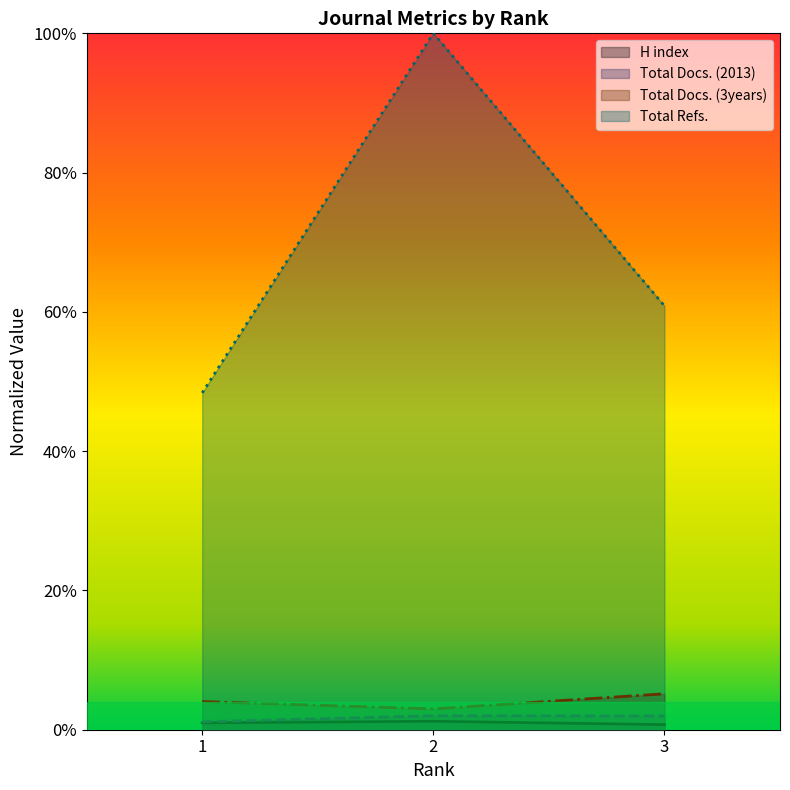

True or false: Total Docs. (3years) has a value of 0.1 at 3.

True